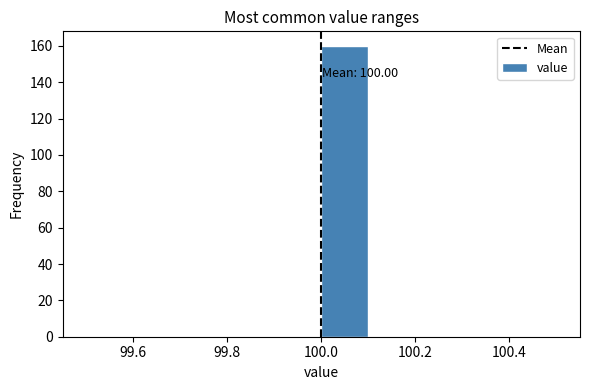

Which range on the x-axis has the tallest bar?

100.0 to 100.1